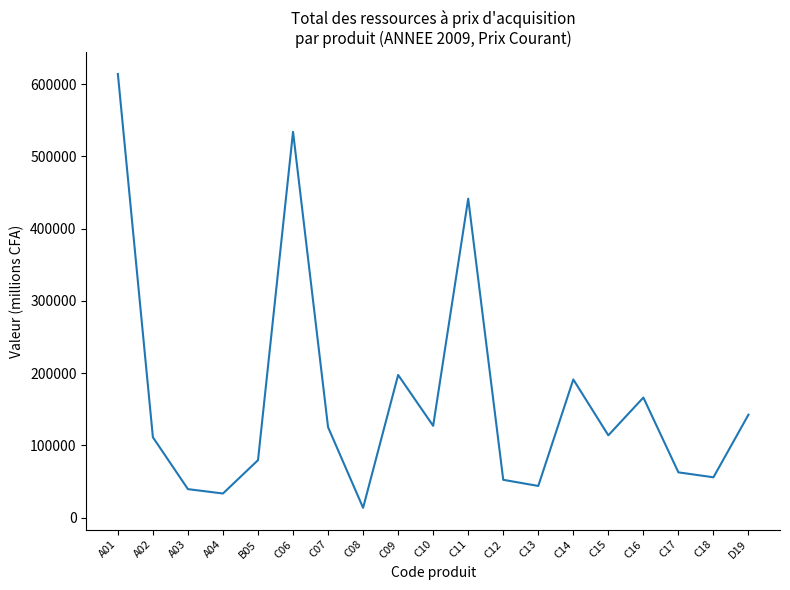

How many categories are shown in the chart?

19